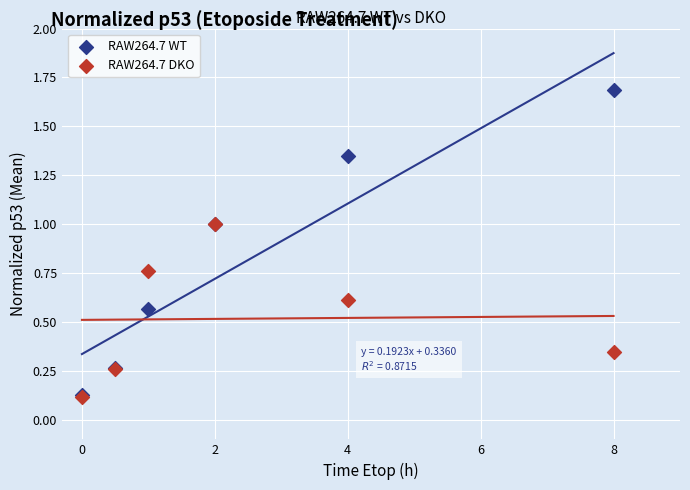

Which series has the widest spread of Y values?

RAW264.7 WT